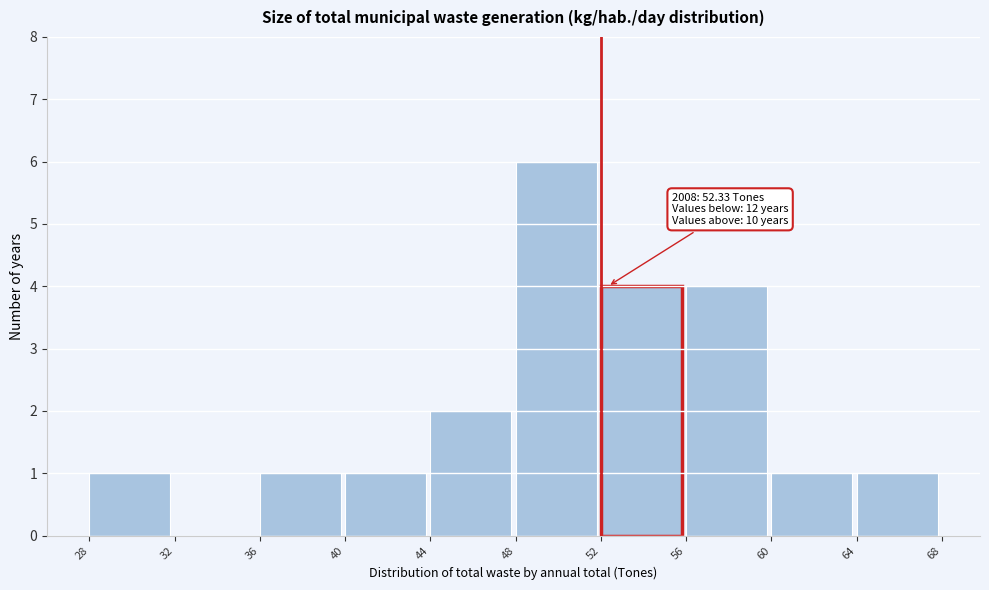

Which range on the x-axis has the tallest bar?

48 to 52